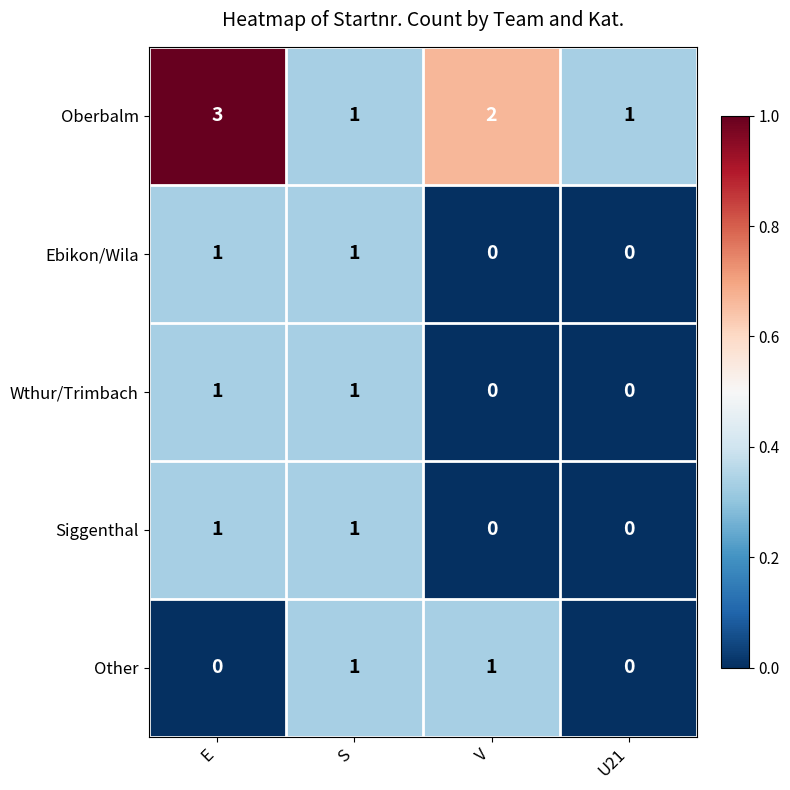

Is it true that Oberbalm equals 2 at U21?

False